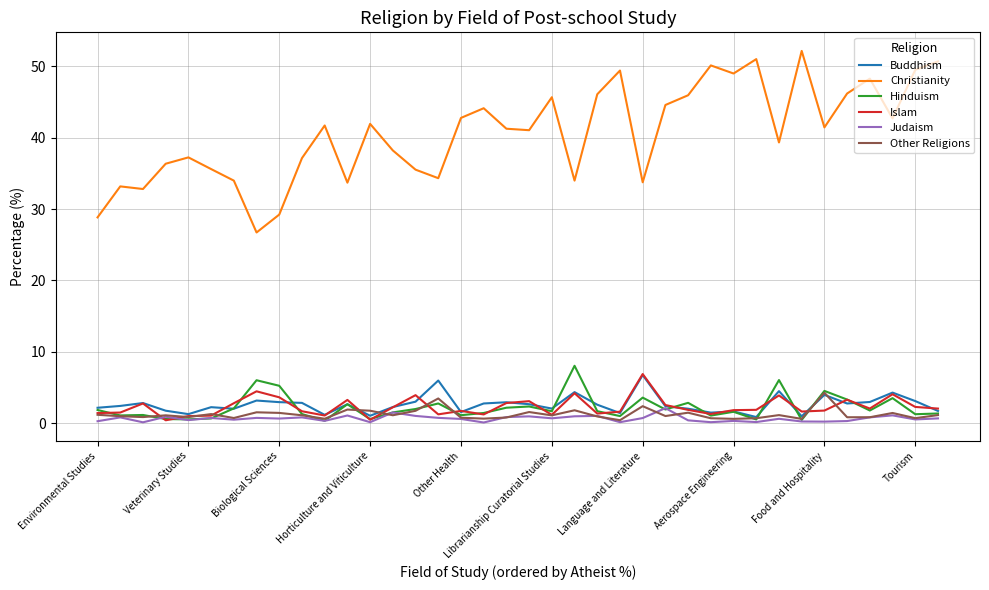

How many categories are shown in the chart?

38